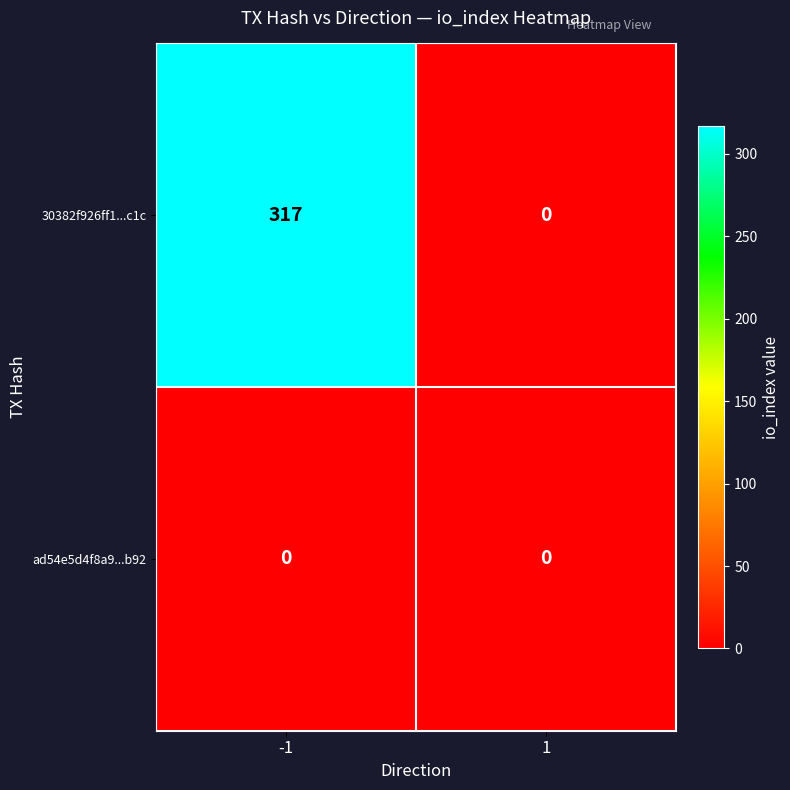

Reading left to right, list all the values displayed in this chart.

30382f926ff1...c1c: 317	0
ad54e5d4f8a9...b92: 0	0